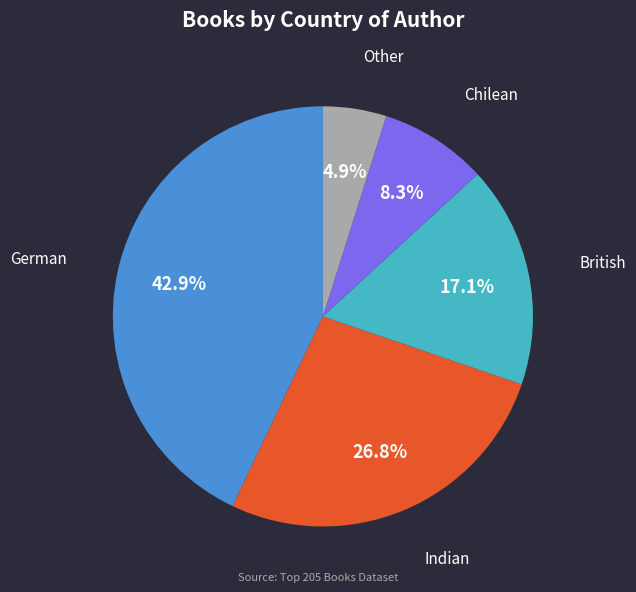

Which category has the smallest portion of the pie?

Other